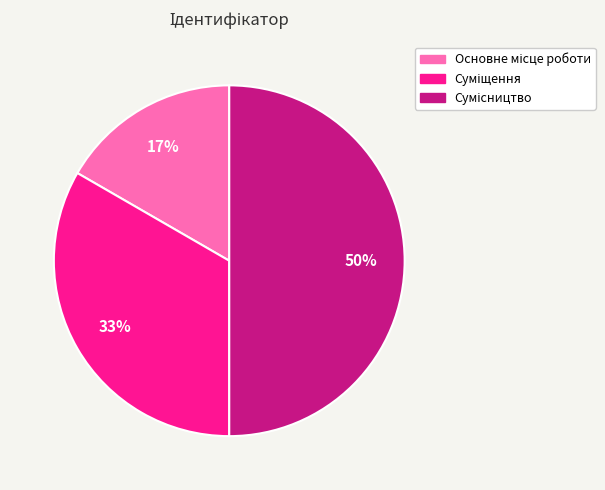

To the nearest percent, what is the difference between the largest and smallest slice percentages?

33%